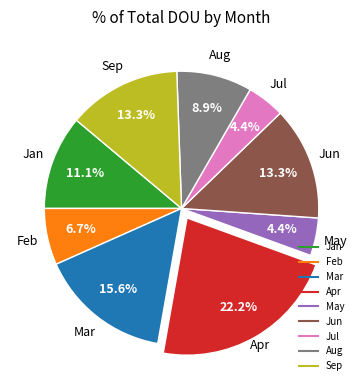

What is the largest slice in the pie chart?

Apr